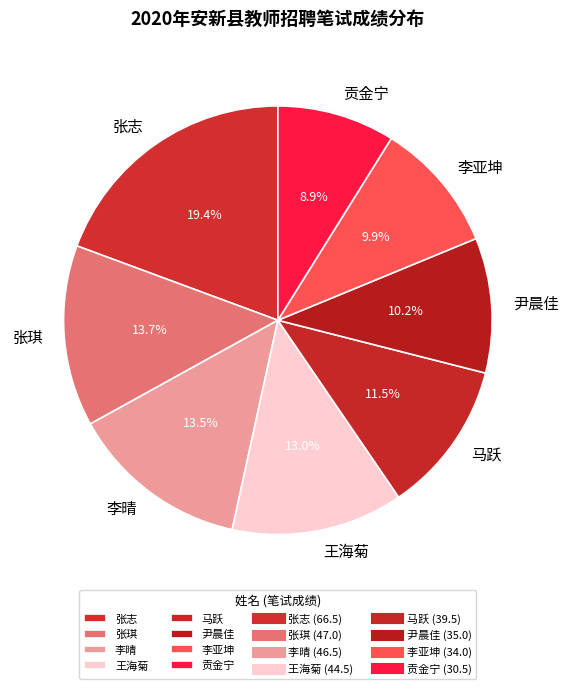

To the nearest percent, what percentage of the pie is 李亚坤?

10%